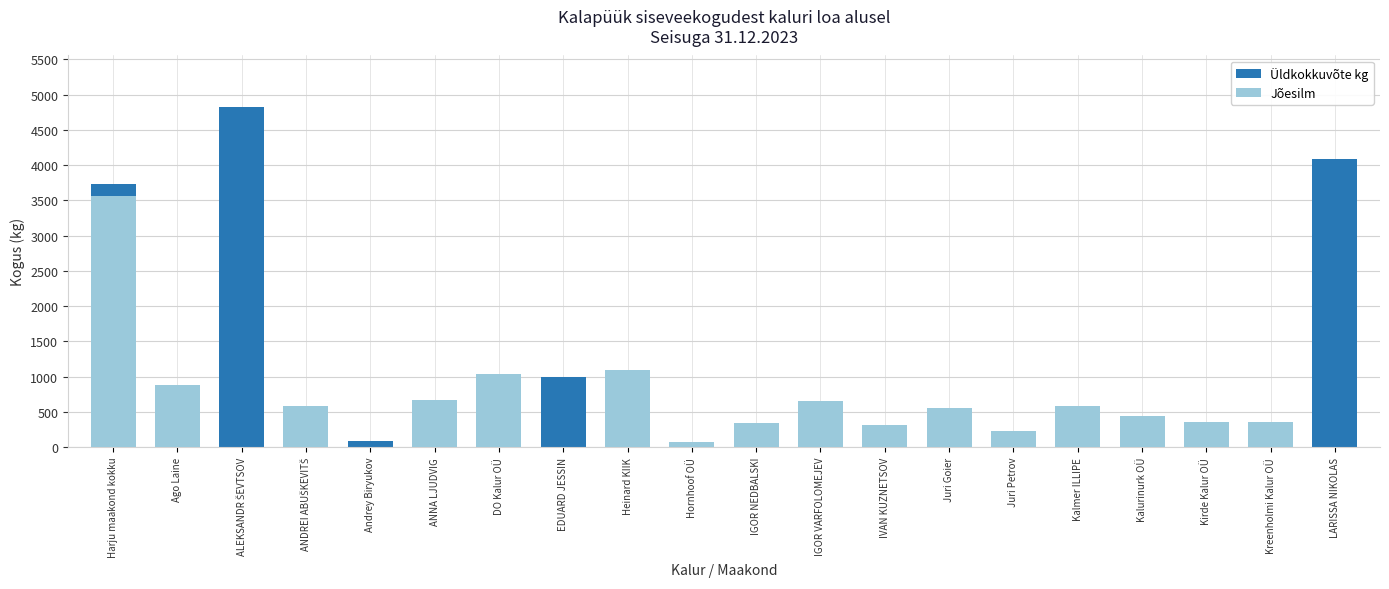

At which label does Üldkokkuvõte kg first exceed 578?

Harju maakond kokku